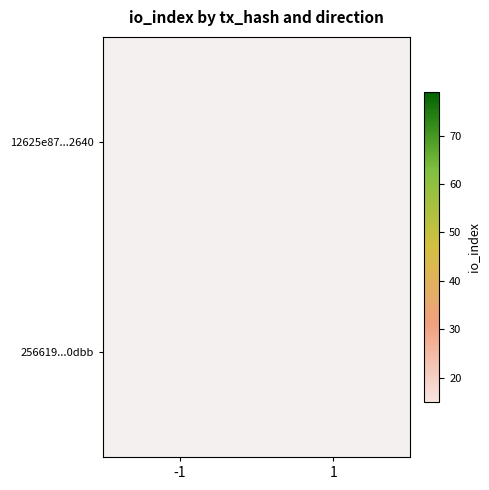

Is the value of 256619...0dbb at -1 greater than the value of 12625e87...2640 at 1?

No